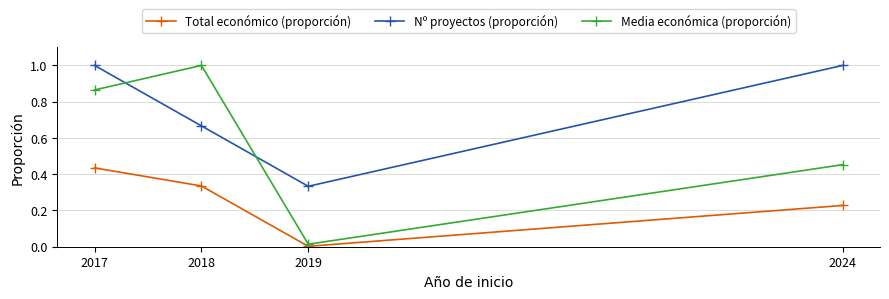

True or false: Media económica (proporción) and Total económico (proporción) cross at least once.

False